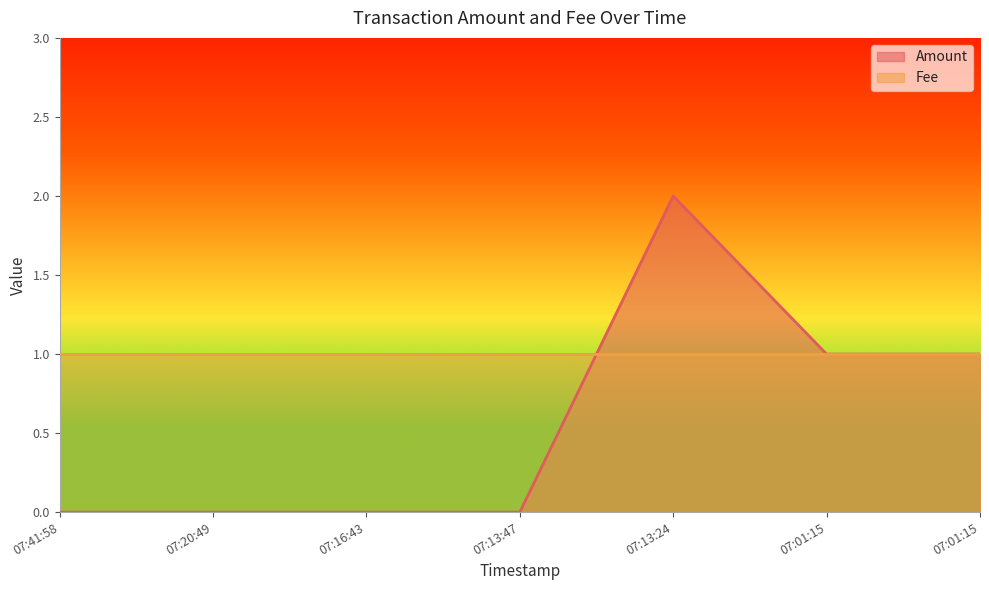

Count the number of data series in this chart.

2